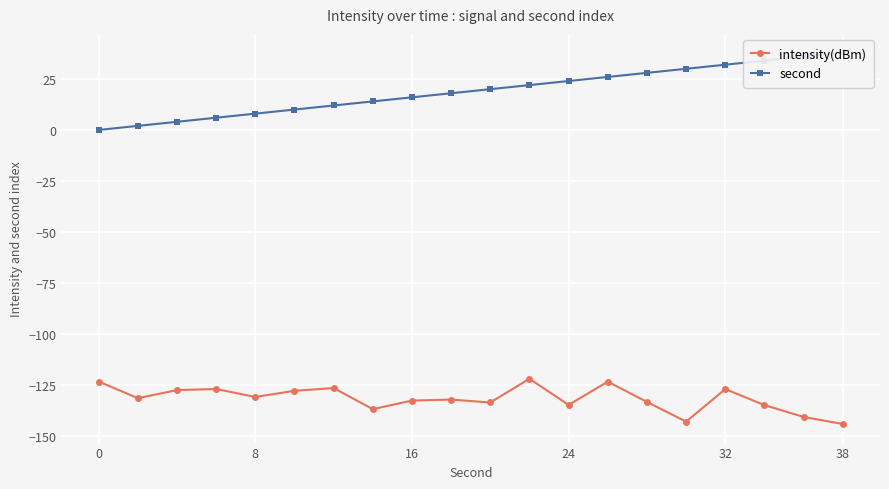

List the series in order of their peak value, lowest first.

intensity(dBm), second